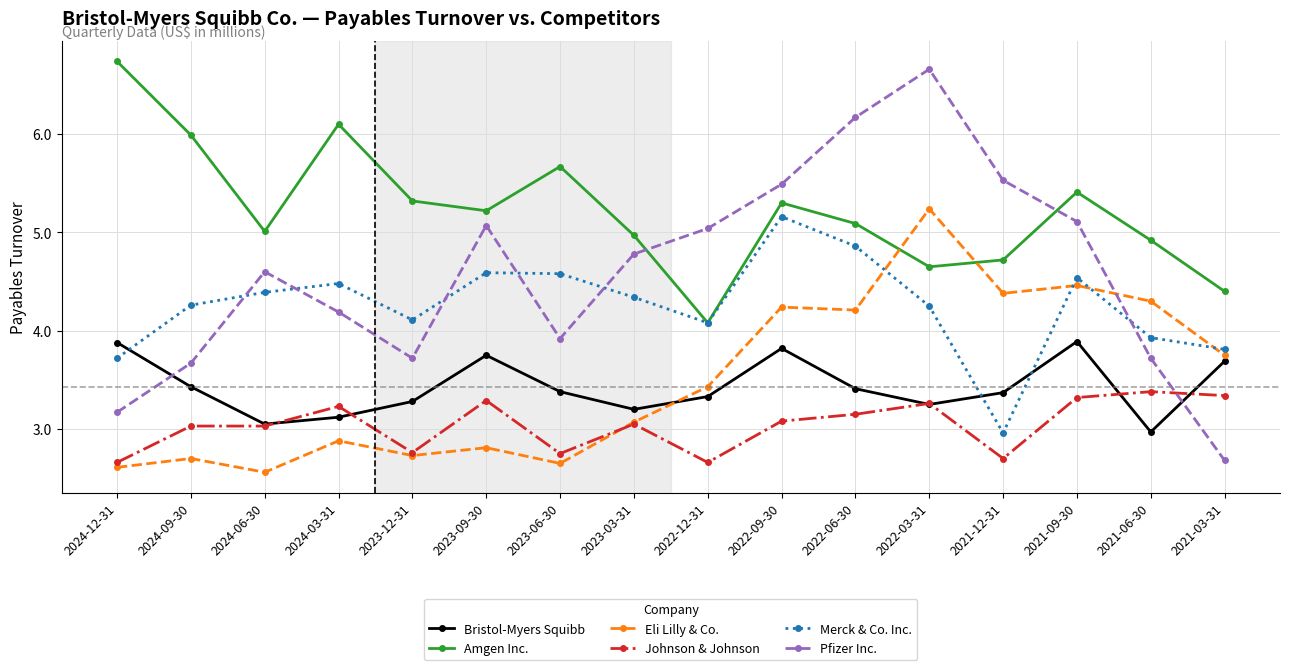

How many data points does each series have?

16